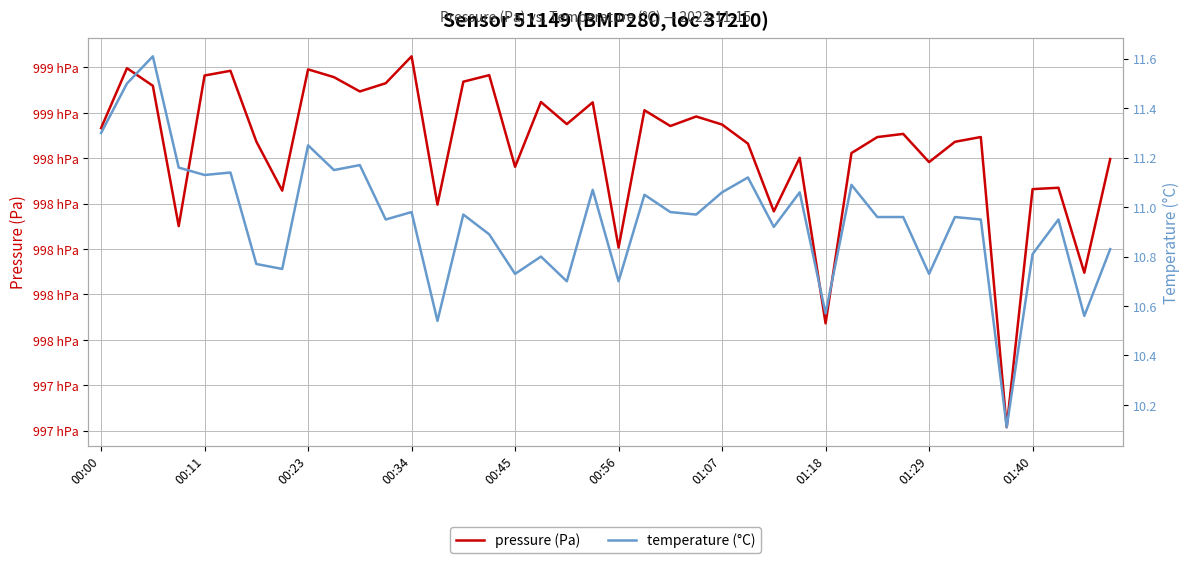

True or false: pressure (Pa) has more than 1 points higher than both neighbors.

True